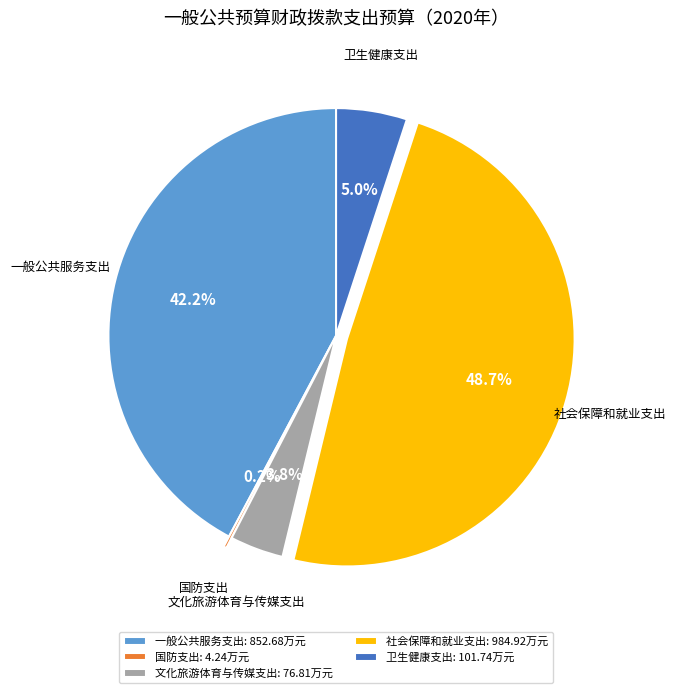

Which category has the biggest portion of the pie?

社会保障和就业支出